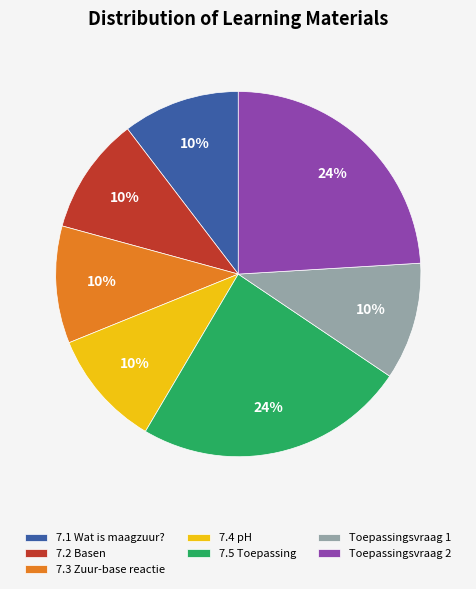

Between 7.2 Basen and Toepassingsvraag 2, which is larger?

Toepassingsvraag 2